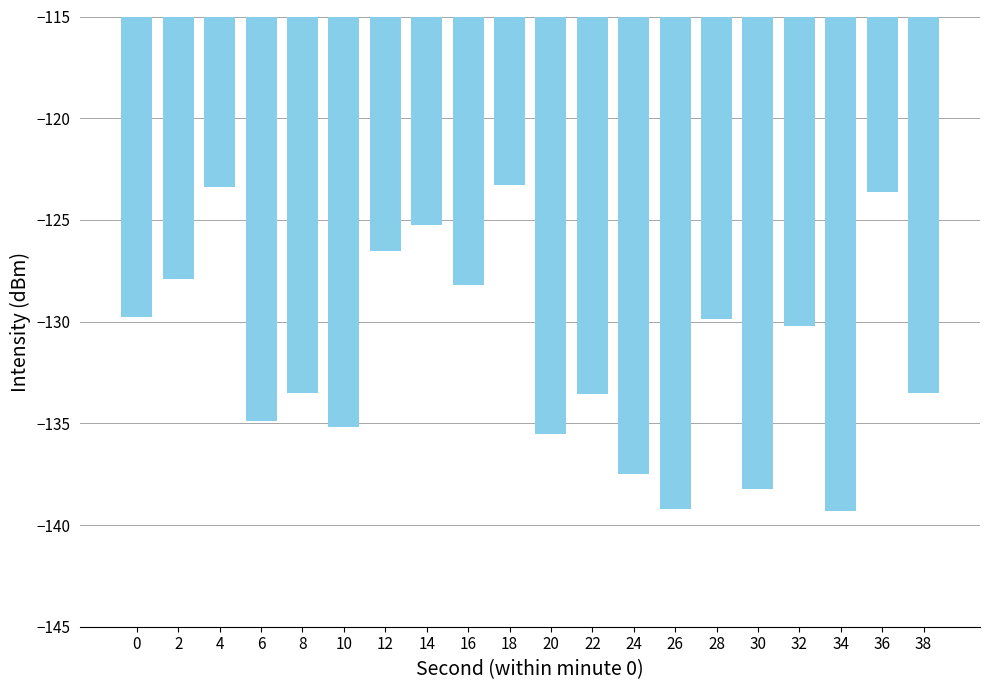

What is the value of the 4th bar from the left?

-134.9